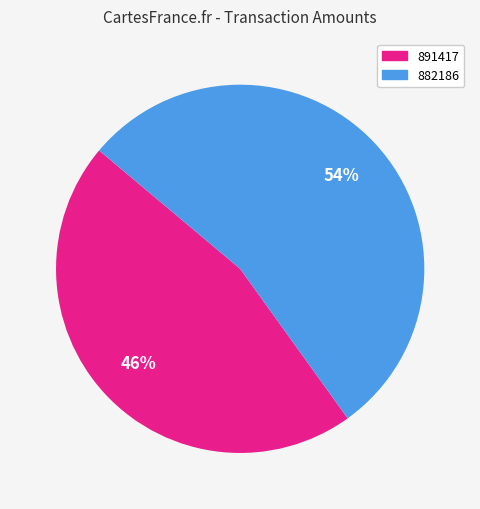

The 891417 slice represents 38% of the pie. True or false?

False